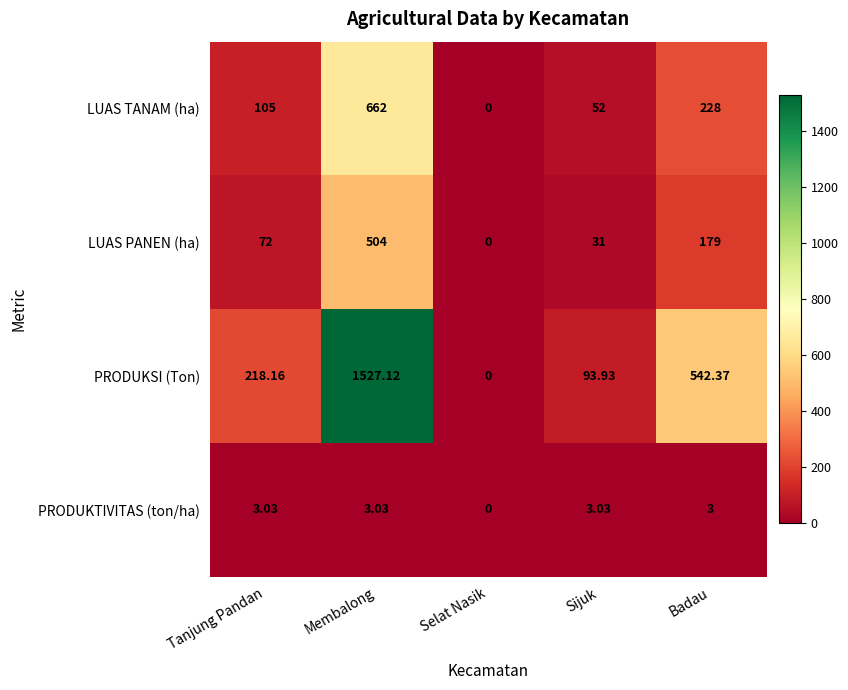

At which category is the sum across all series the highest?

Membalong